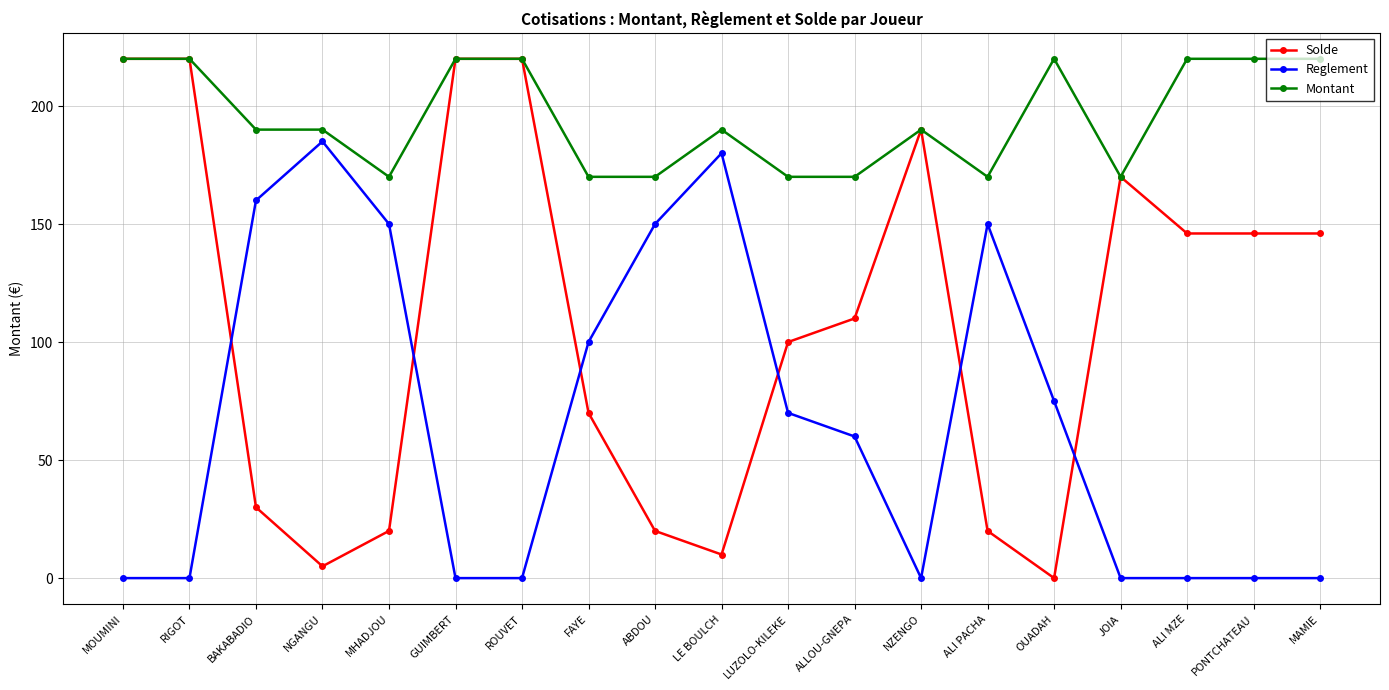

At which label is Solde closest to 110?

ALLOU-GNEPA